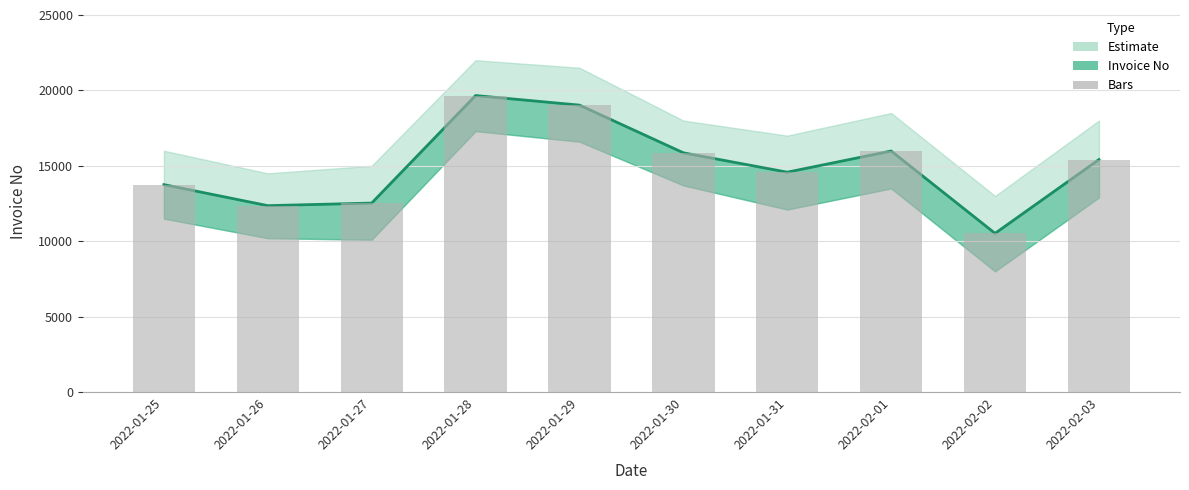

Reading left to right, transcribe all the data shown in this chart.

Invoice No Line: 13753	12358	12528	19658	19023	15862	14577	15980	10522	15415
Invoice Bars: 13753	12358	12528	19658	19023	15862	14577	15980	10522	15415